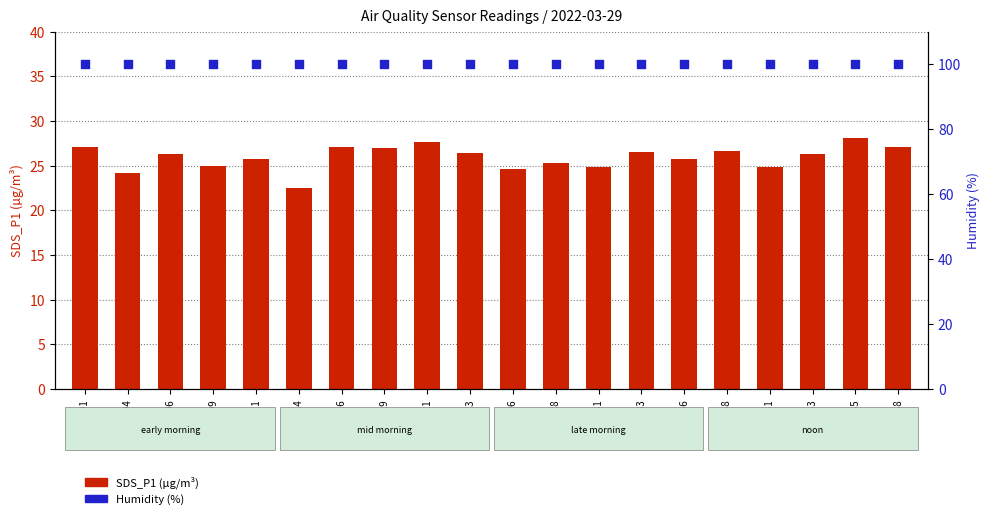

Is the value of SDS_P1 (µg/m³) at 00:01 greater than the value of Humidity (%) at 00:01?

No